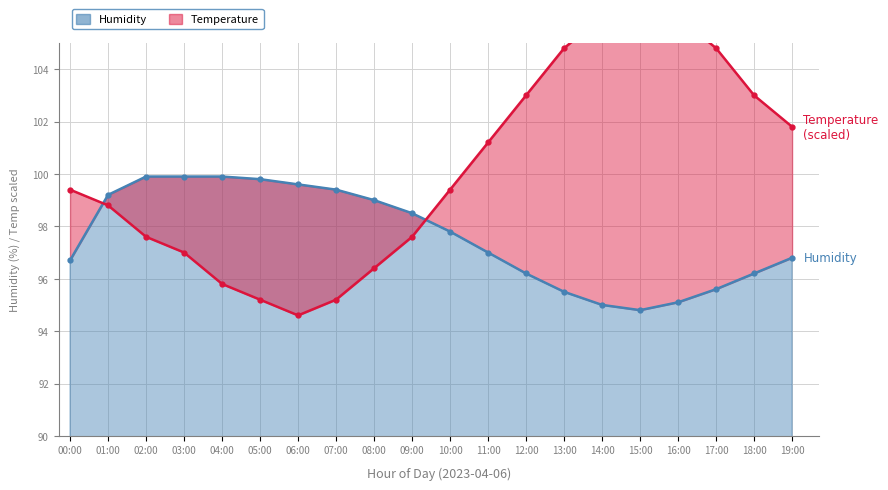

What are all the series names shown in the legend?

Temperature, Humidity